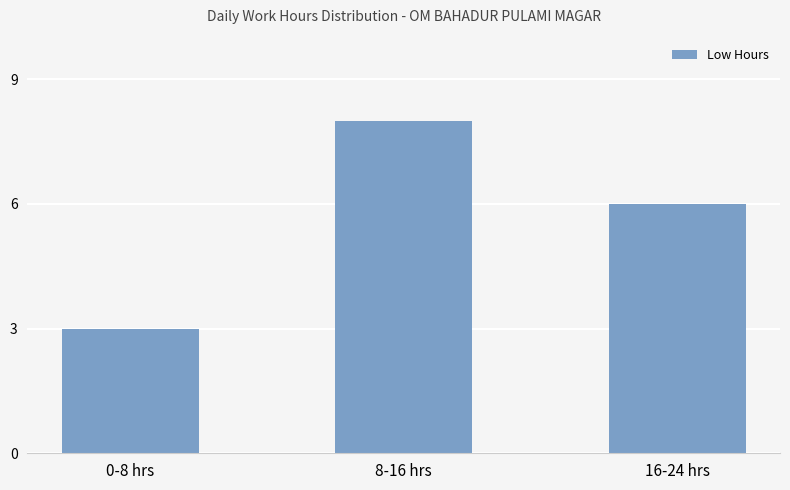

The chart shows a value of 3 at 0-8 hrs. True or false?

True